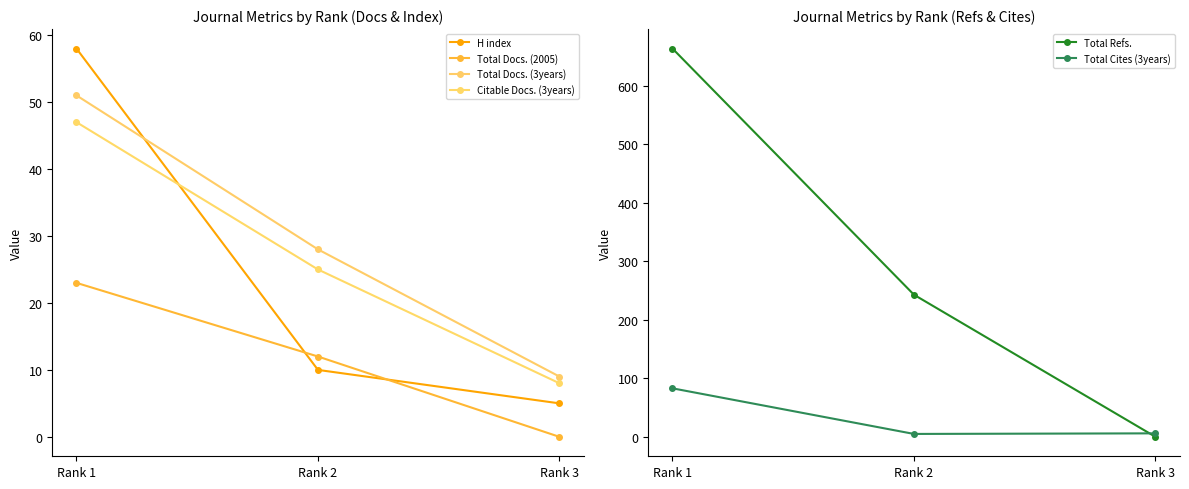

At how many categories does at least one series exceed 336?

1